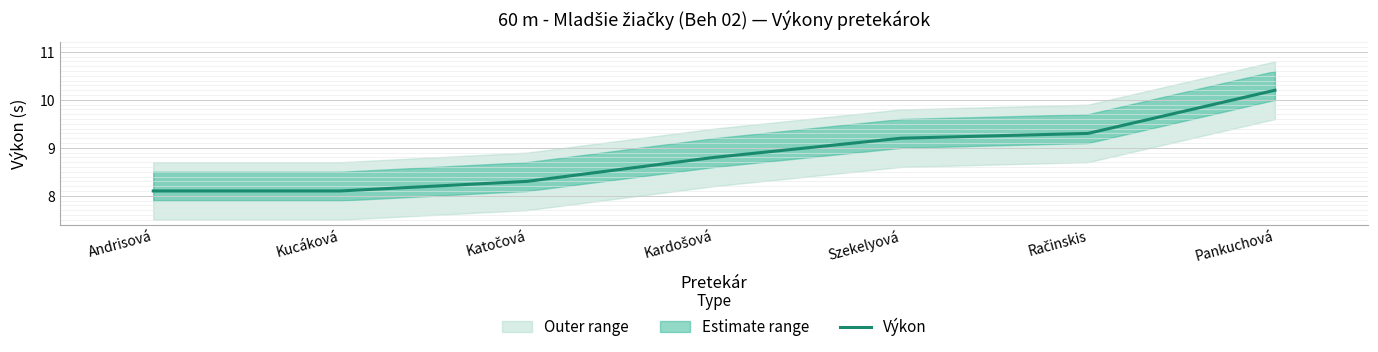

True or false: the data shows 5.9 at Pankuchová.

False